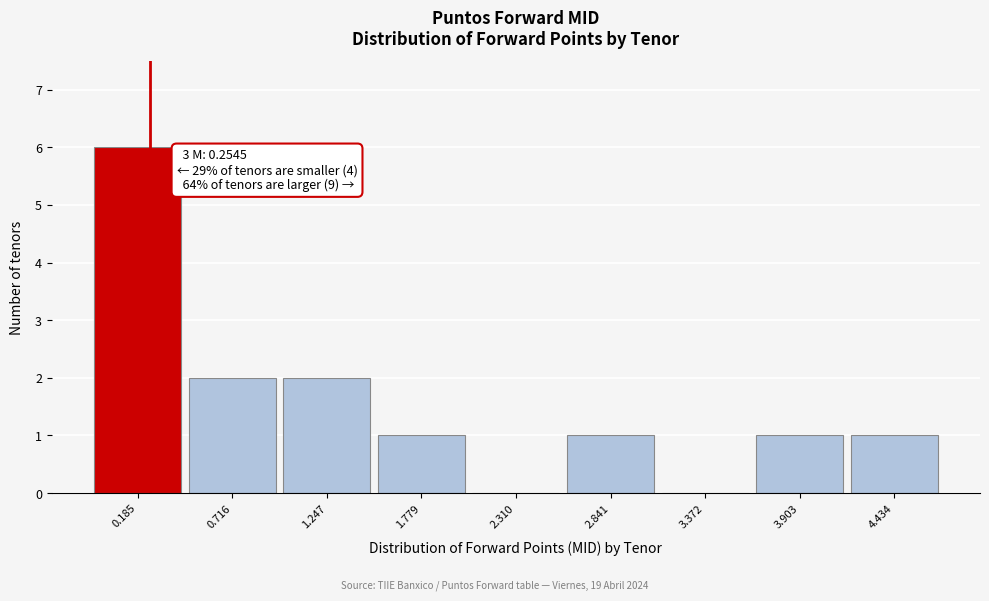

Which range on the x-axis has the tallest bar?

-0.1 to 0.5